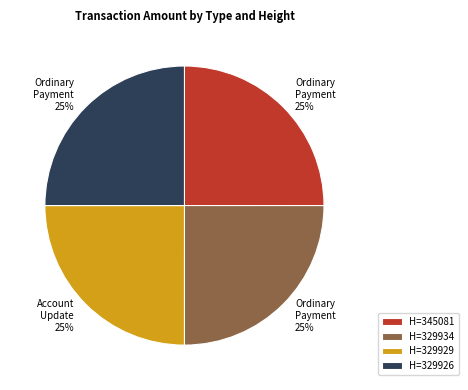

To the nearest percent, what is the average slice percentage?

25%